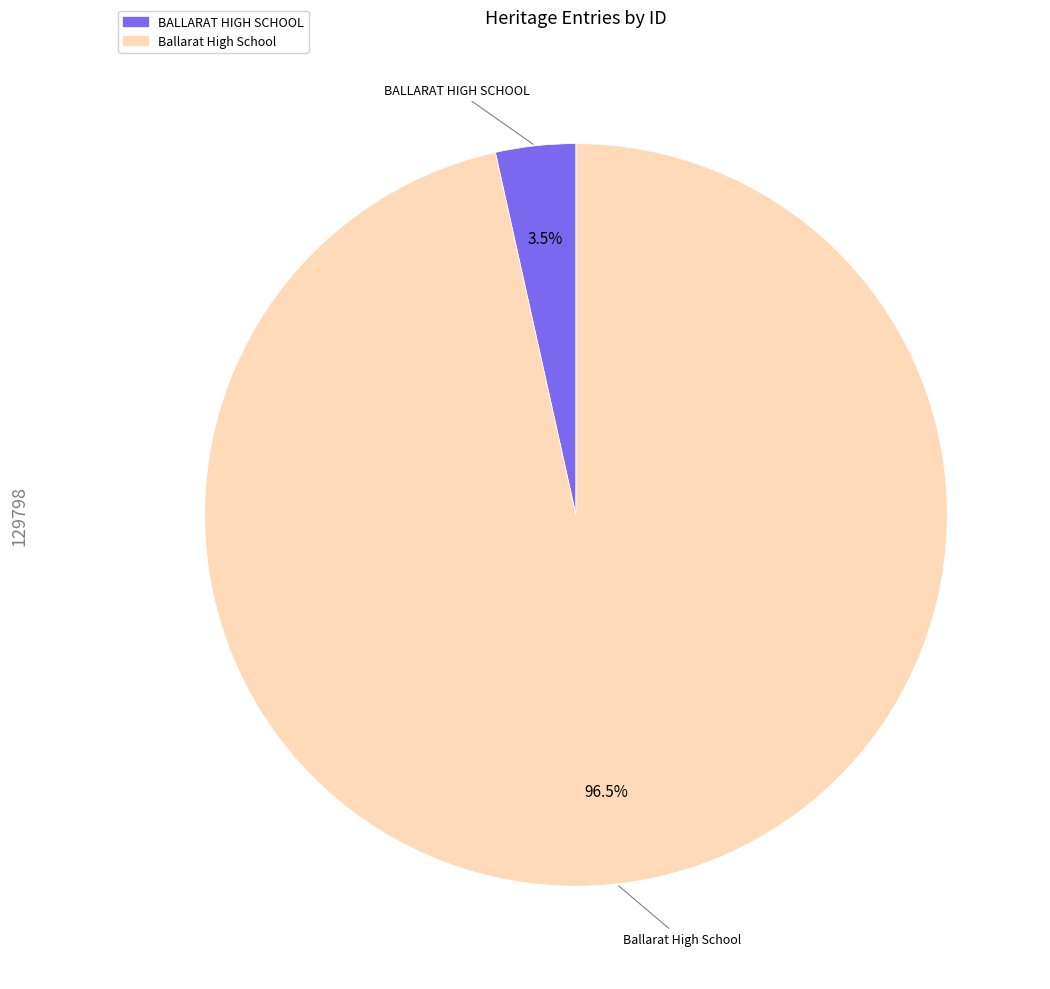

Which has a higher value, BALLARAT HIGH SCHOOL or Ballarat High School?

Ballarat High School